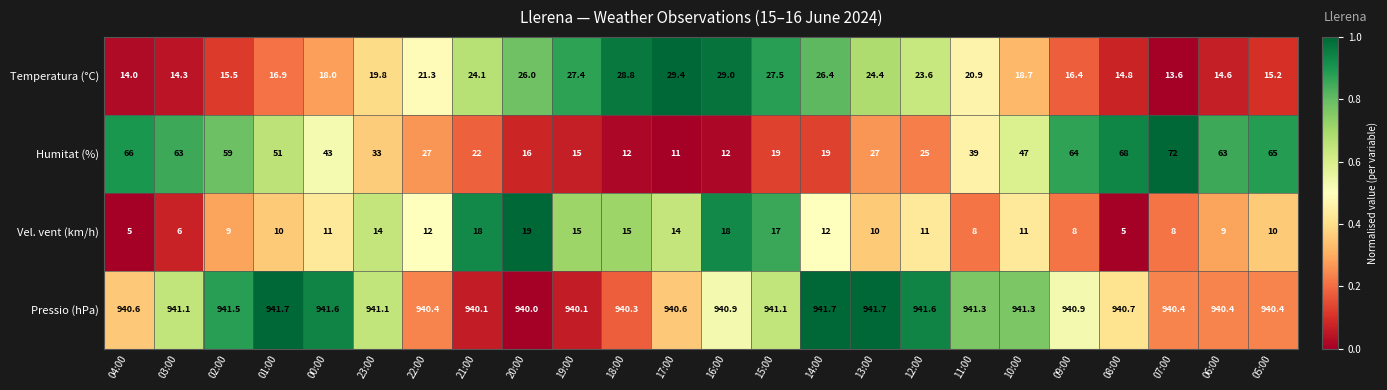

How many data points in Pressio (hPa) are above 940?

23